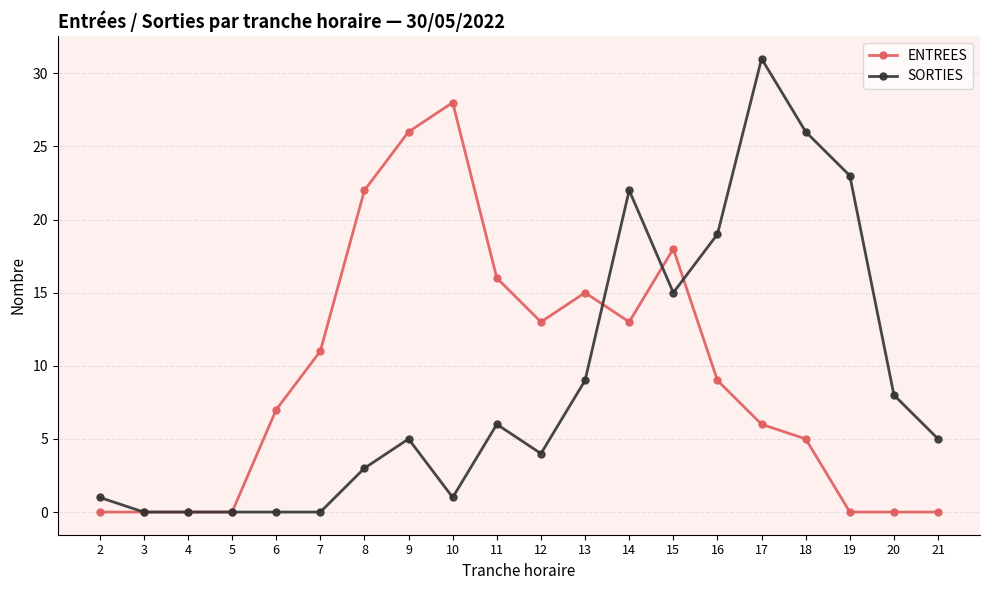

At which label does ENTREES first exceed 9?

7